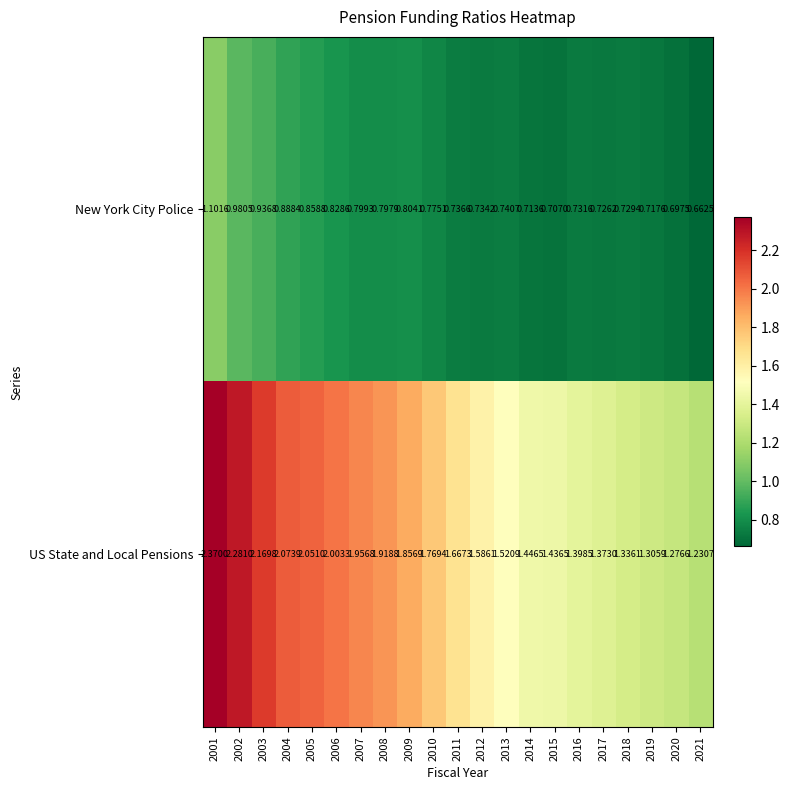

At 2018, list the series in order from smallest to largest.

New York City Police, US State and Local Pensions